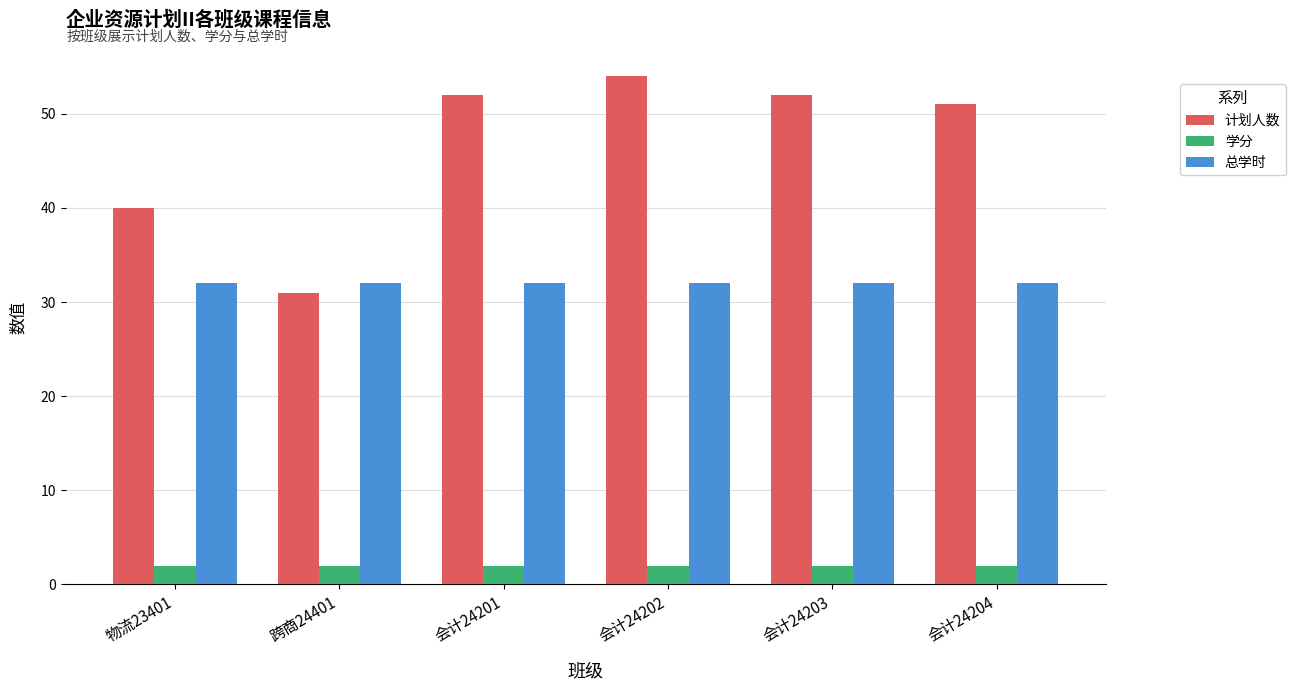

Rank the series by their maximum value, from highest to lowest.

计划人数, 总学时, 学分